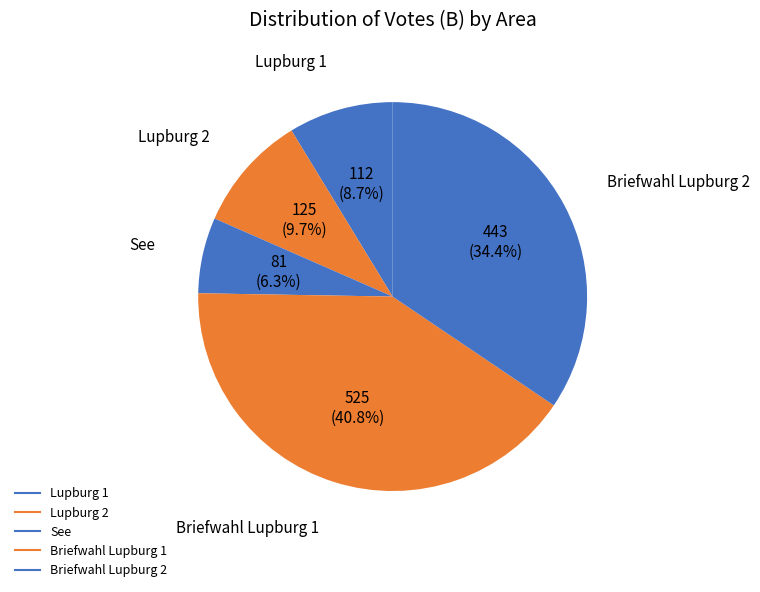

Is Lupburg 1 the majority of the pie?

No